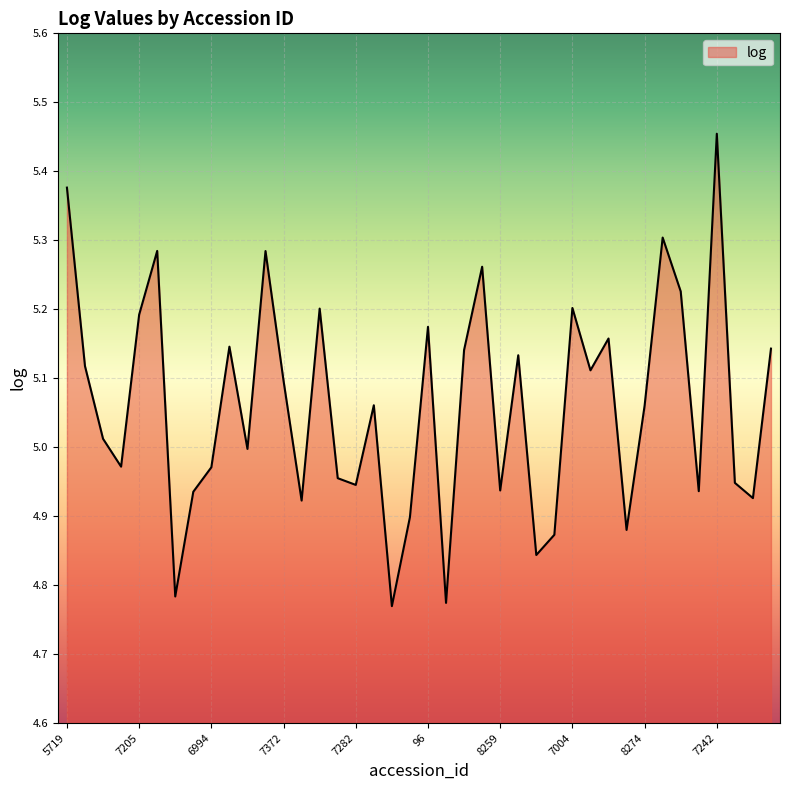

What is the difference between the maximum and minimum values?

0.7